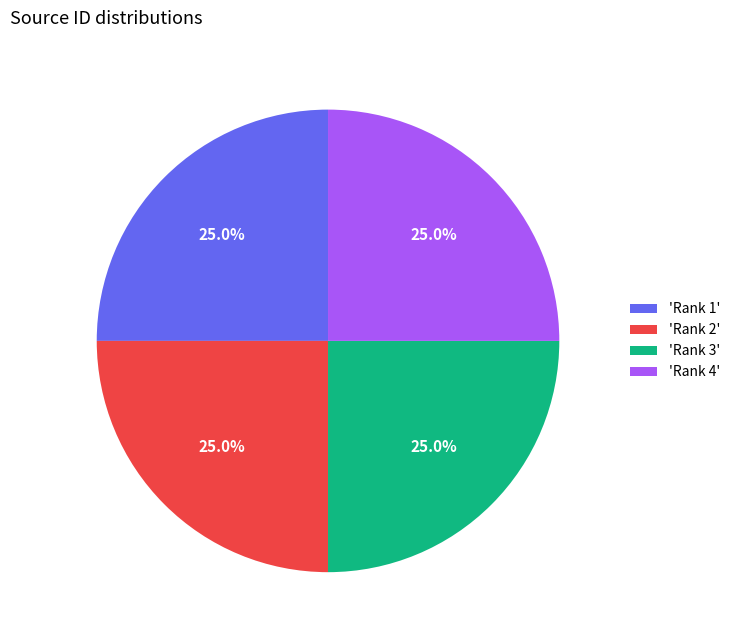

What is the ratio of the value at 'Rank 4' to the value at 'Rank 2'?

1.0